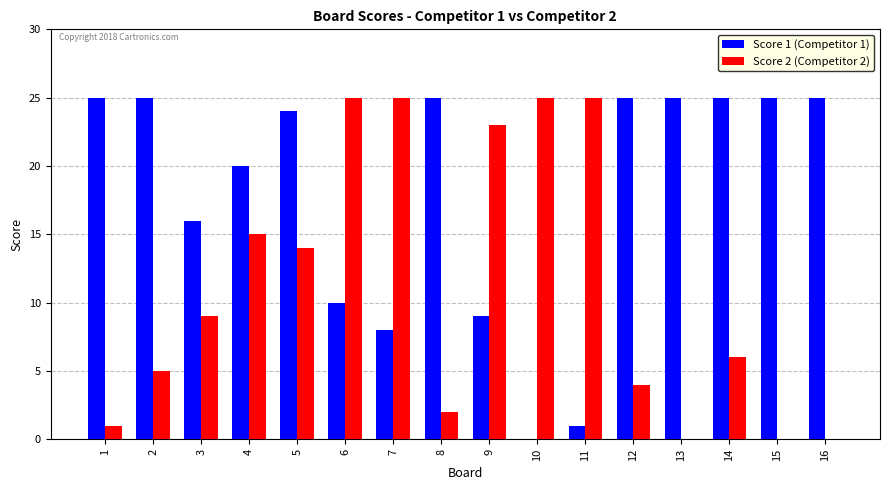

How many series are shown in this chart?

2